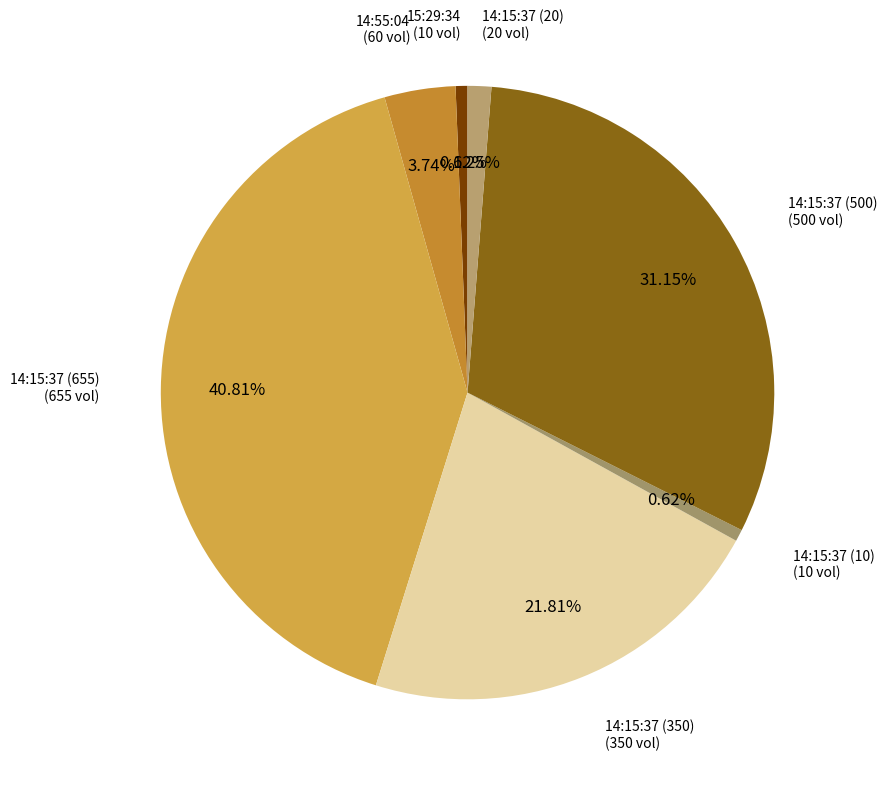

Which has a higher value, 14:15:37 (500) or 15:29:34?

14:15:37 (500)